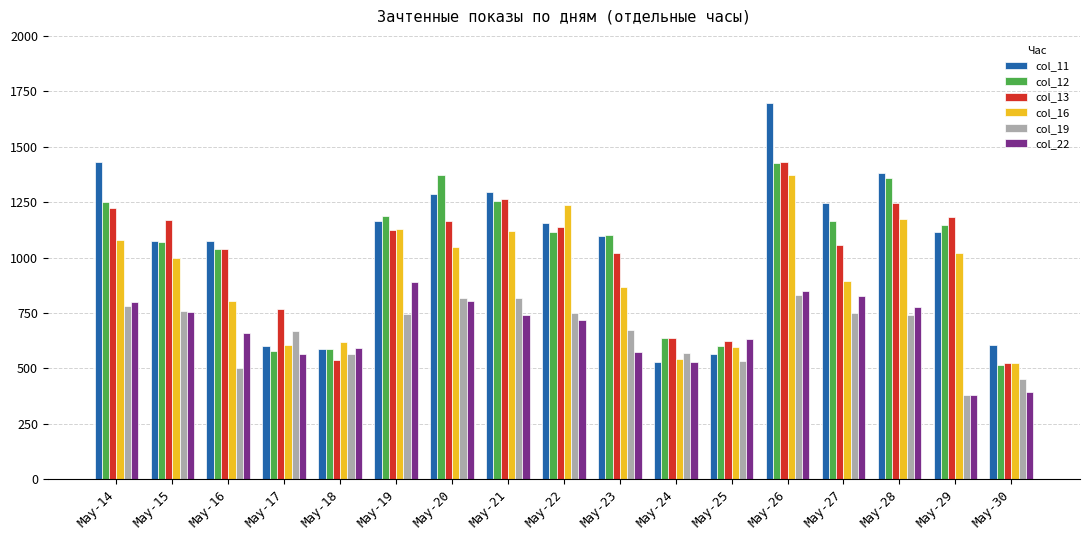

Is it true that col_22 equals 1095 at May-25?

False